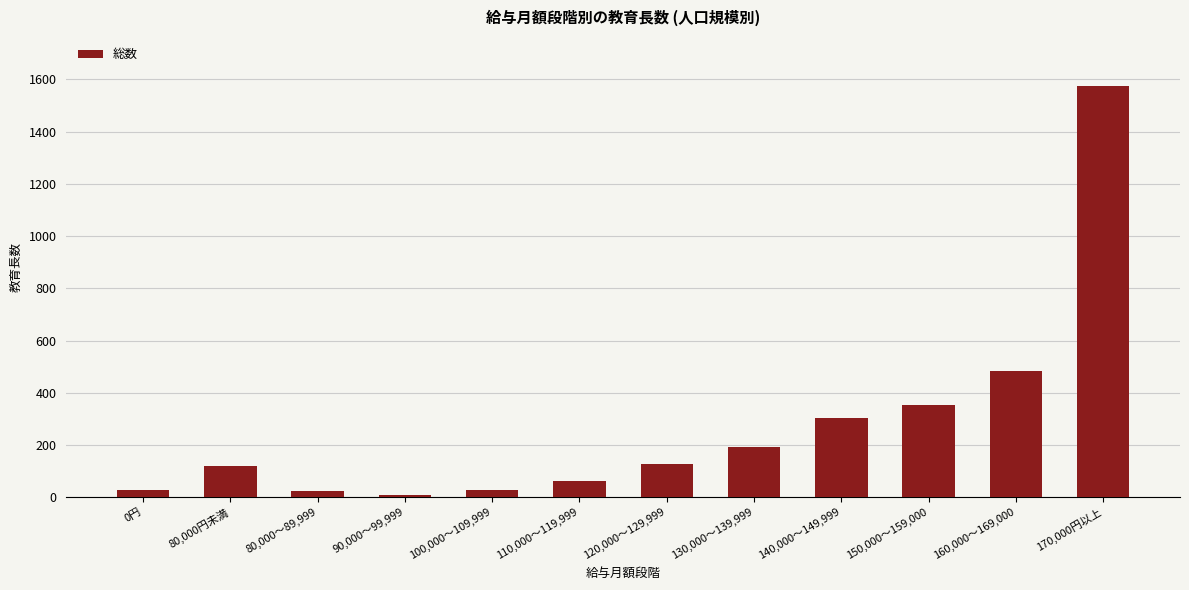

At which label is the value closest to 790?

160,000～169,000